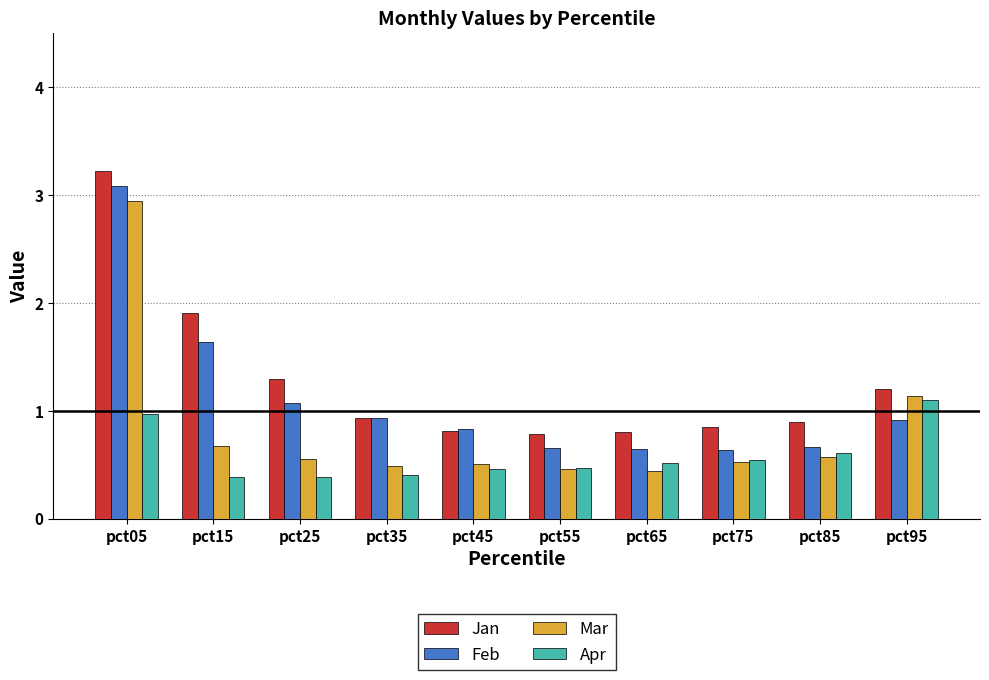

List the series in order of their overall mean, highest first.

Jan, Feb, Mar, Apr